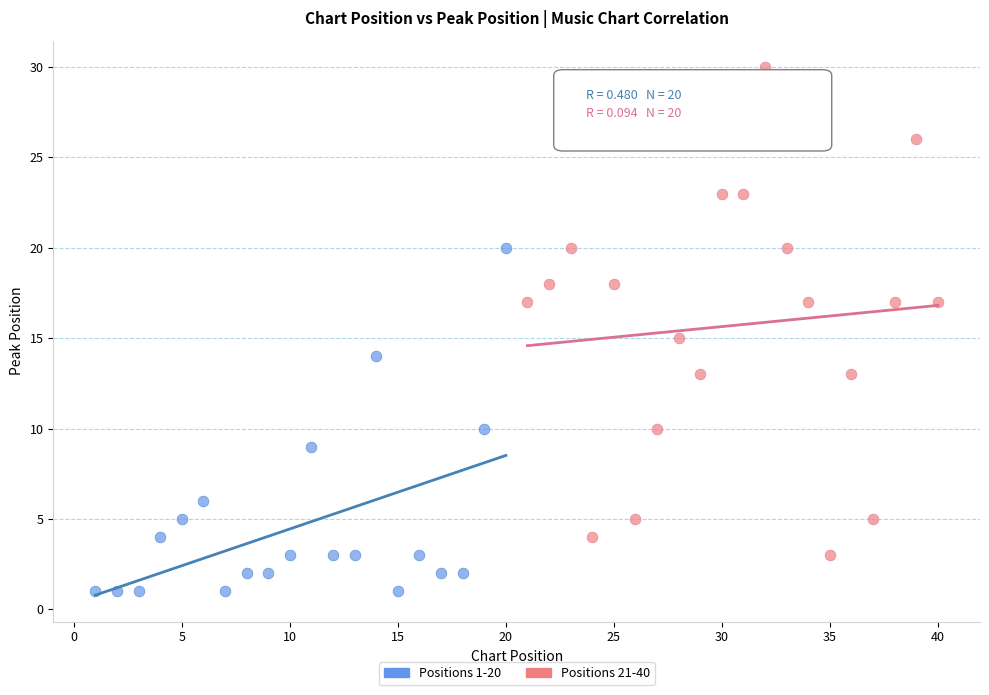

Which series reaches the maximum Y coordinate?

Positions 21-40